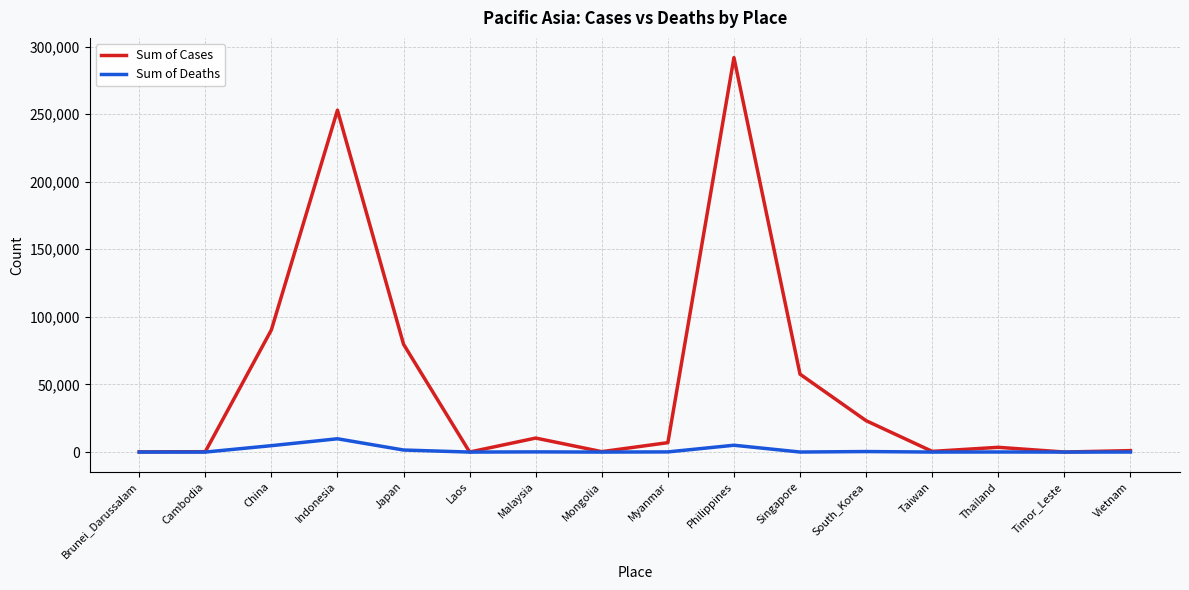

What is the approximate value of Sum of Cases at Timor_Leste?

27